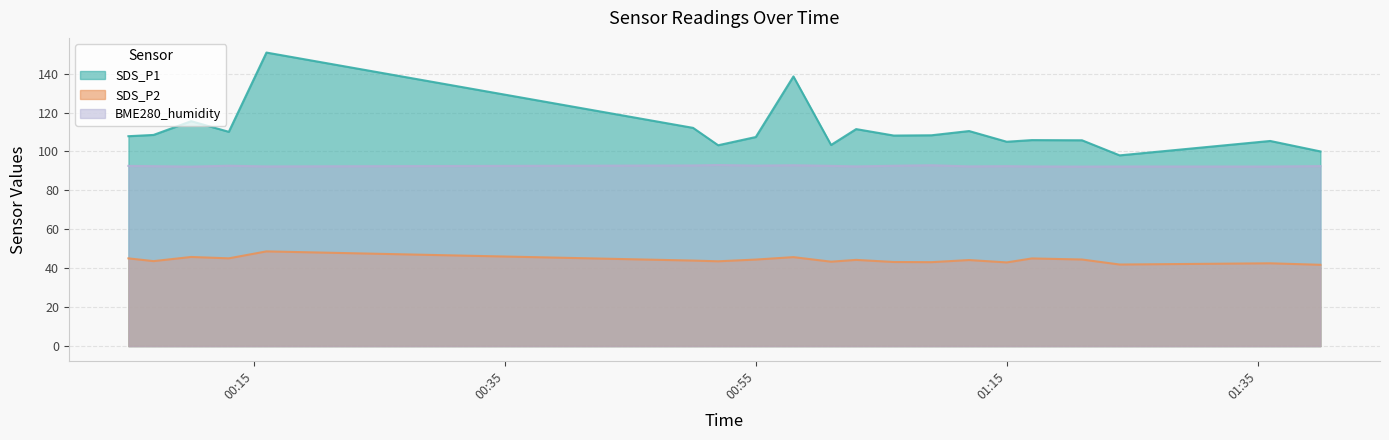

Between 2021-12-17 01:40 and 2021-12-17 01:21, which is larger?

2021-12-17 01:21